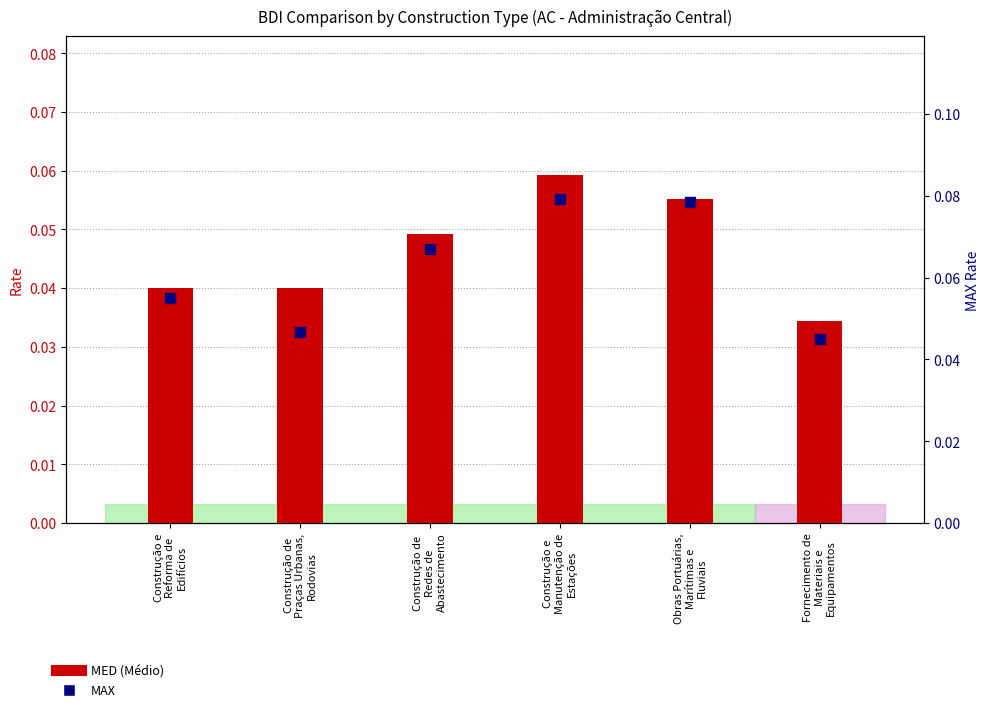

Which series has the largest total across all categories?

MAX